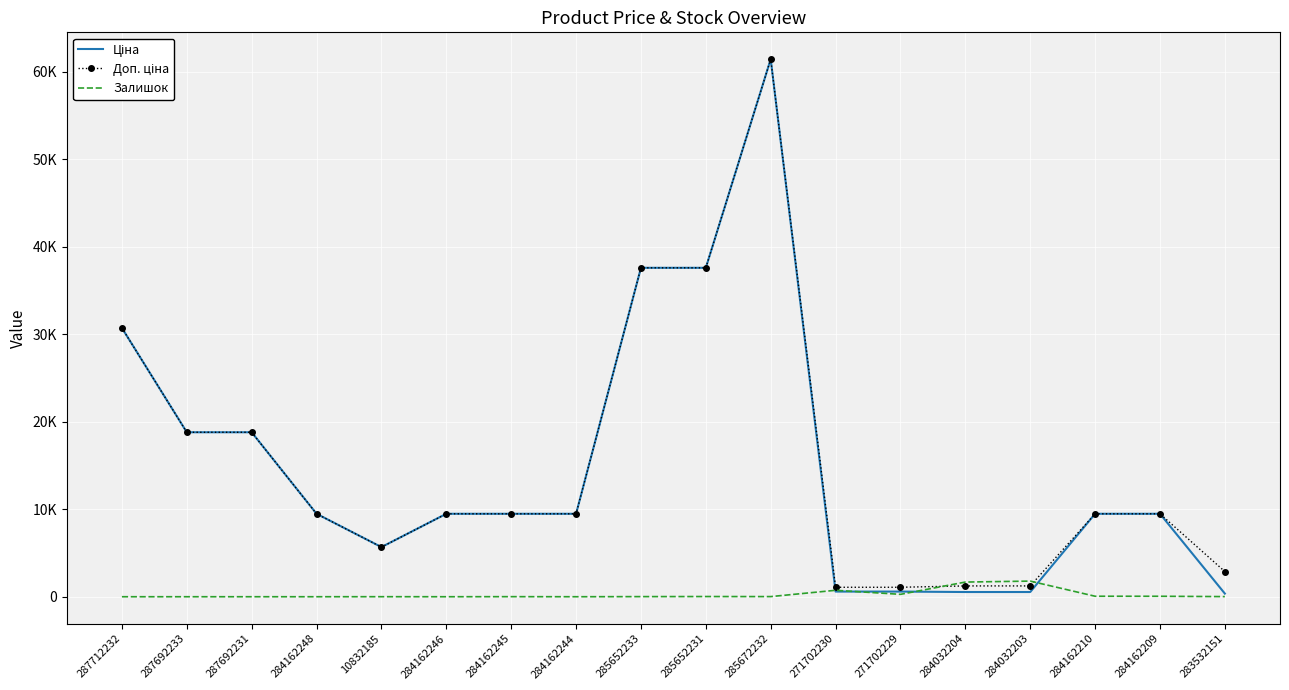

Read the Залишок value at 283532151.

15.0